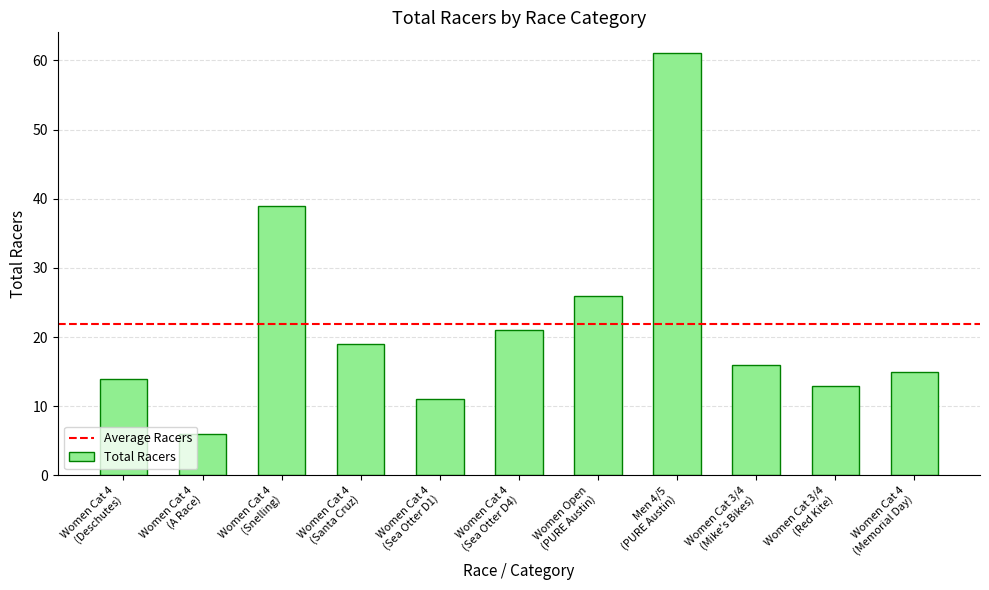

Which label corresponds to the smallest value in the chart?

Women Cat 4
(A Race)